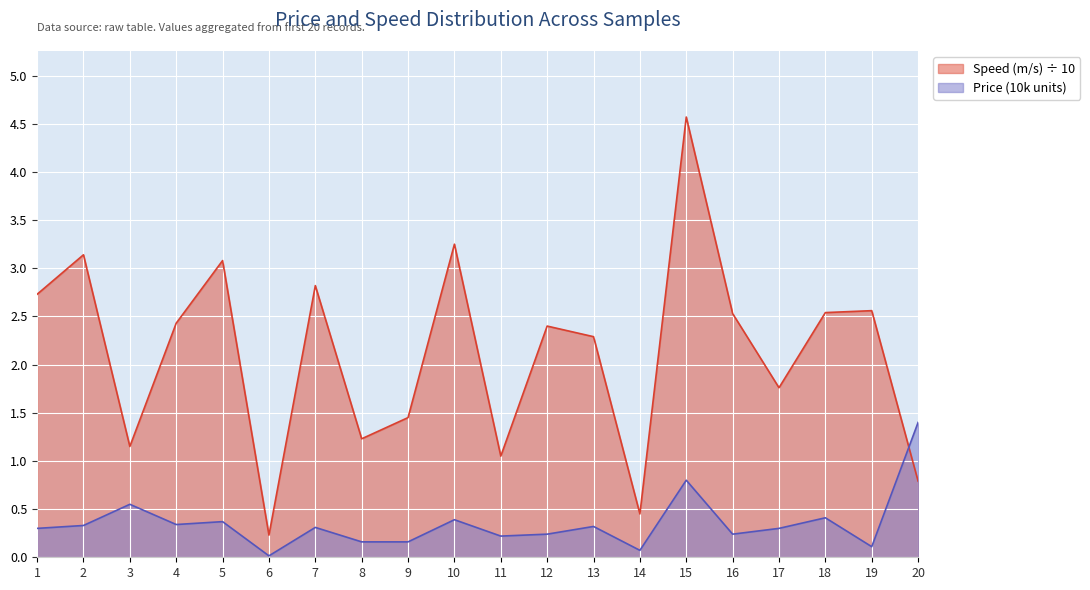

Between 16 and 14, which is larger?

16